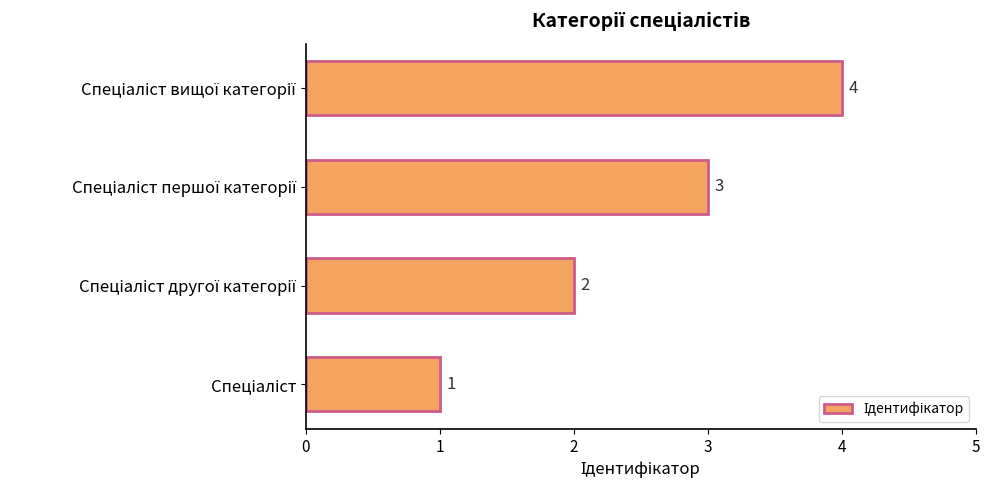

Count the values in the range 2 to 4.

3